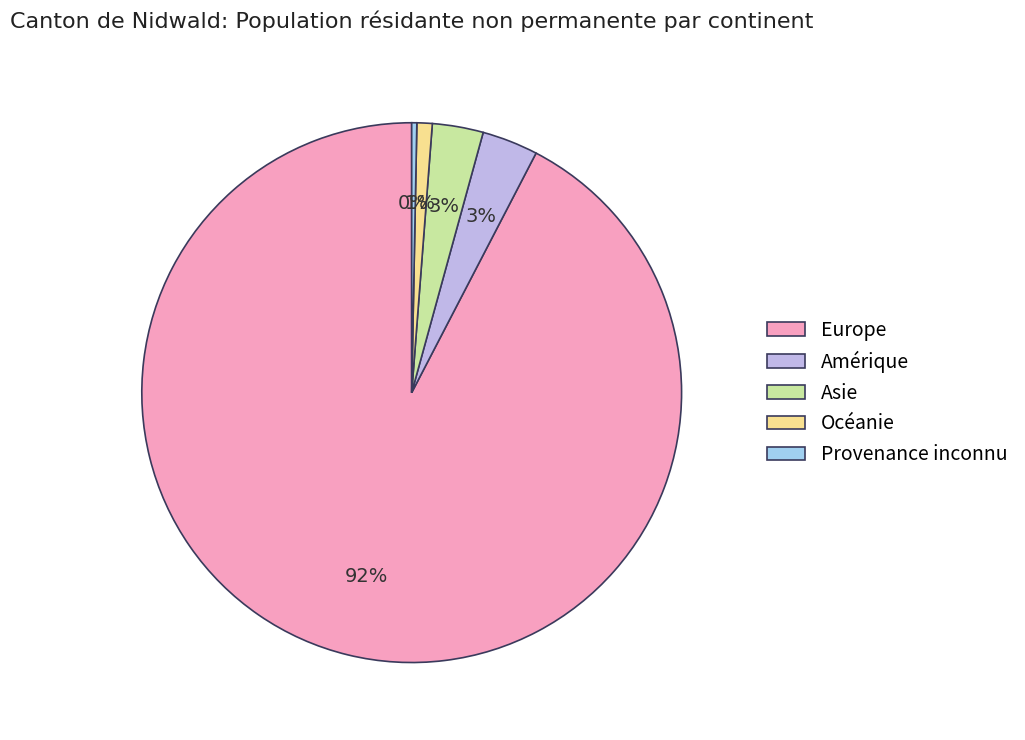

Which has a higher value, Provenance inconnu or Europe?

Europe